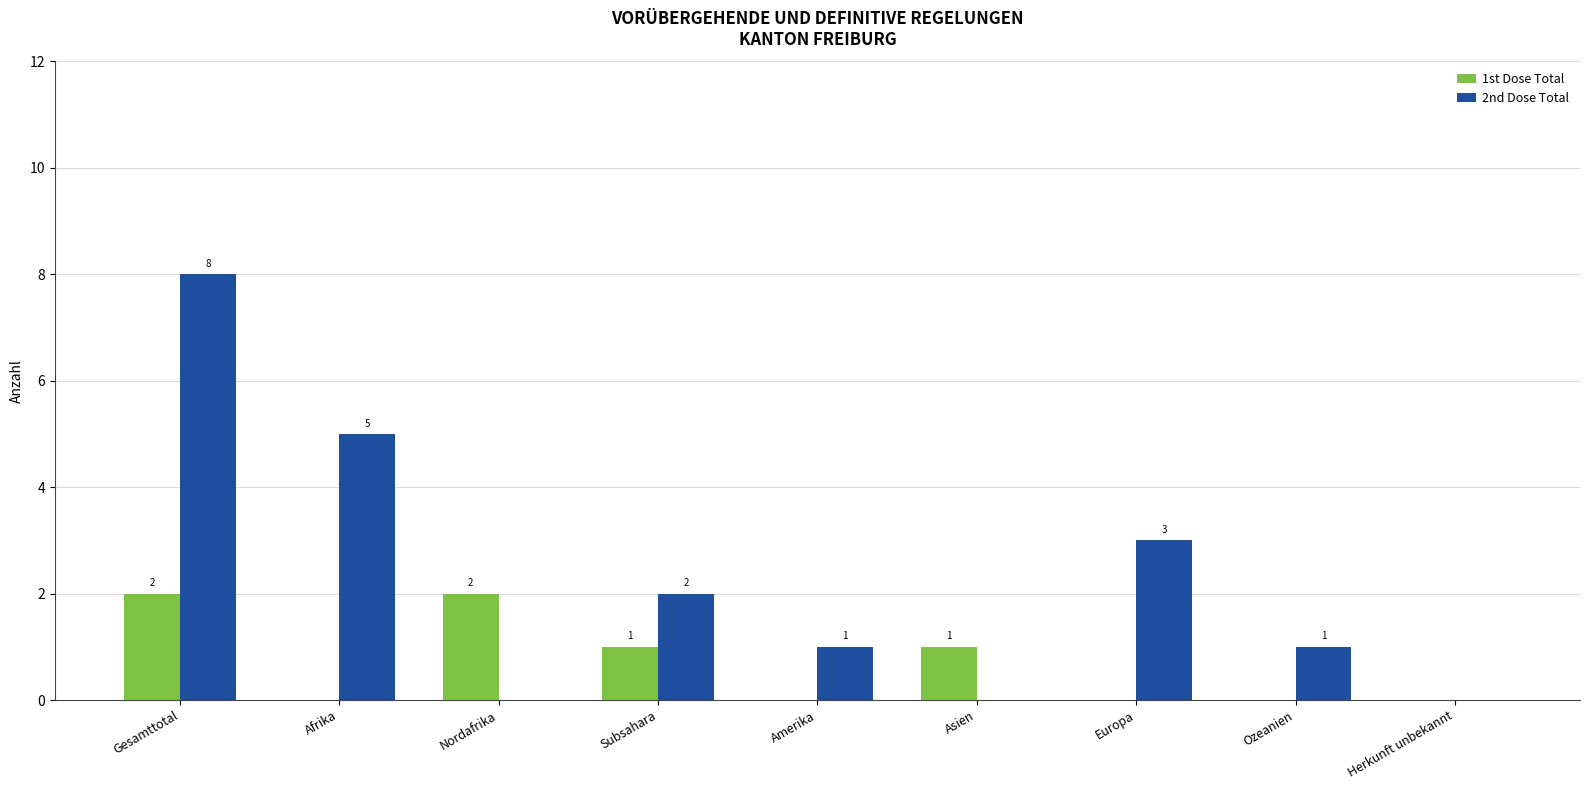

What are all the series names shown in the legend?

1st Dose Total, 2nd Dose Total